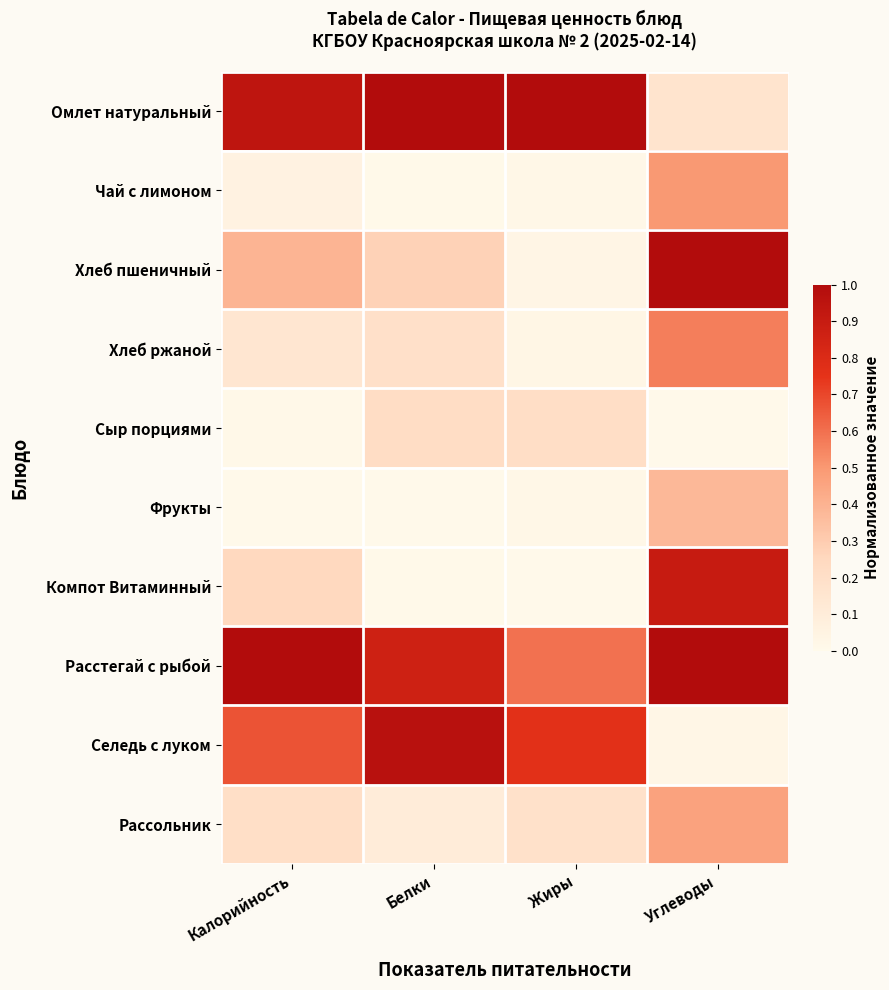

At which category is the sum across all series the highest?

Углеводы